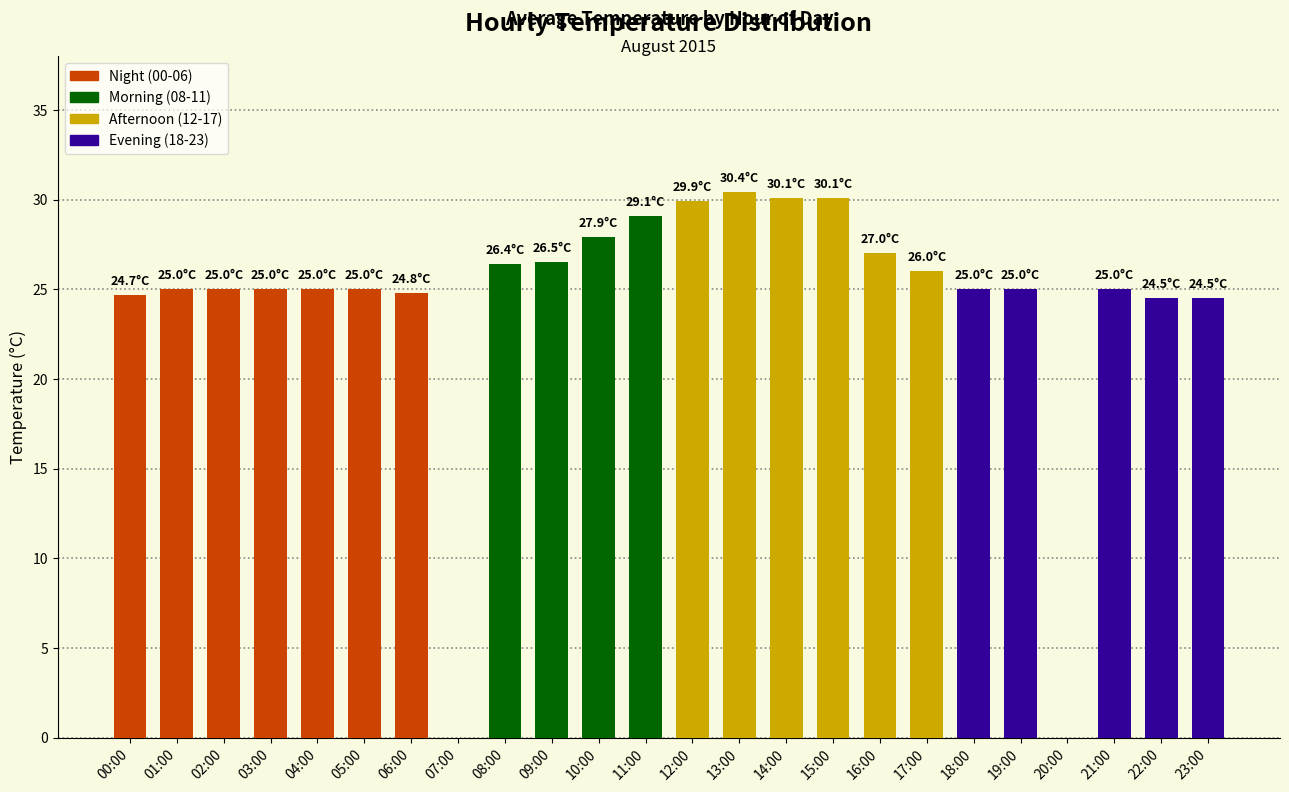

The chart shows a value of 6.4 at 14:00. True or false?

False